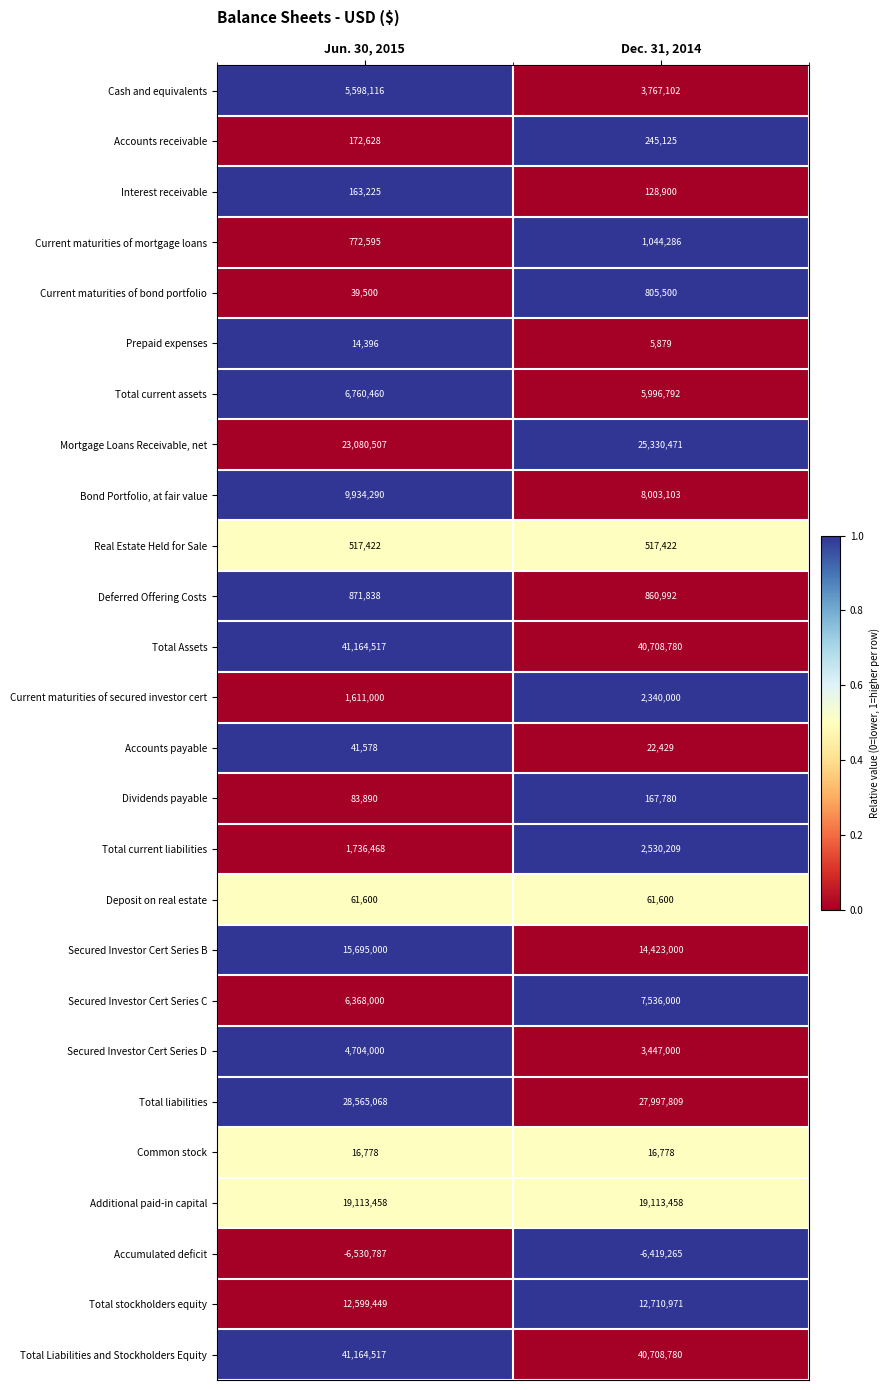

At how many categories does at least one series exceed 0?

2